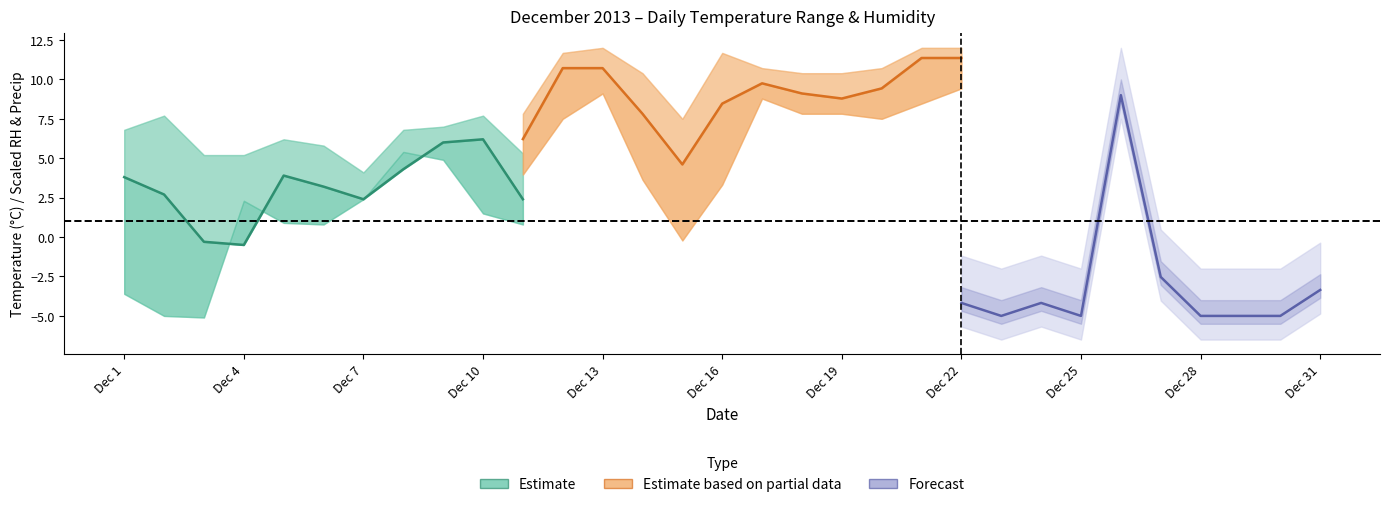

True or false: Temp MIN (°C) and Temp MAX (°C) cross at least once.

False